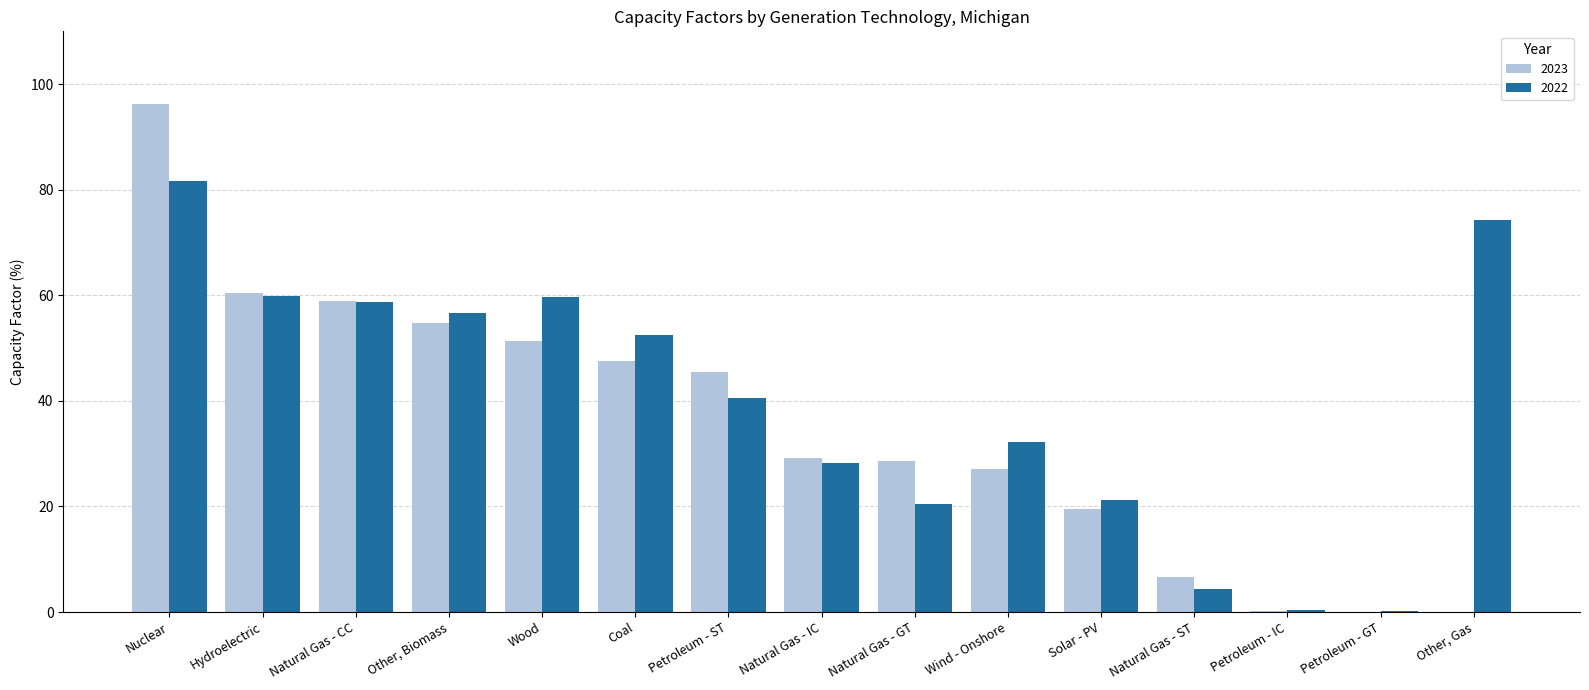

The value of 2023 at Natural Gas - CC is 104.3. True or false?

False